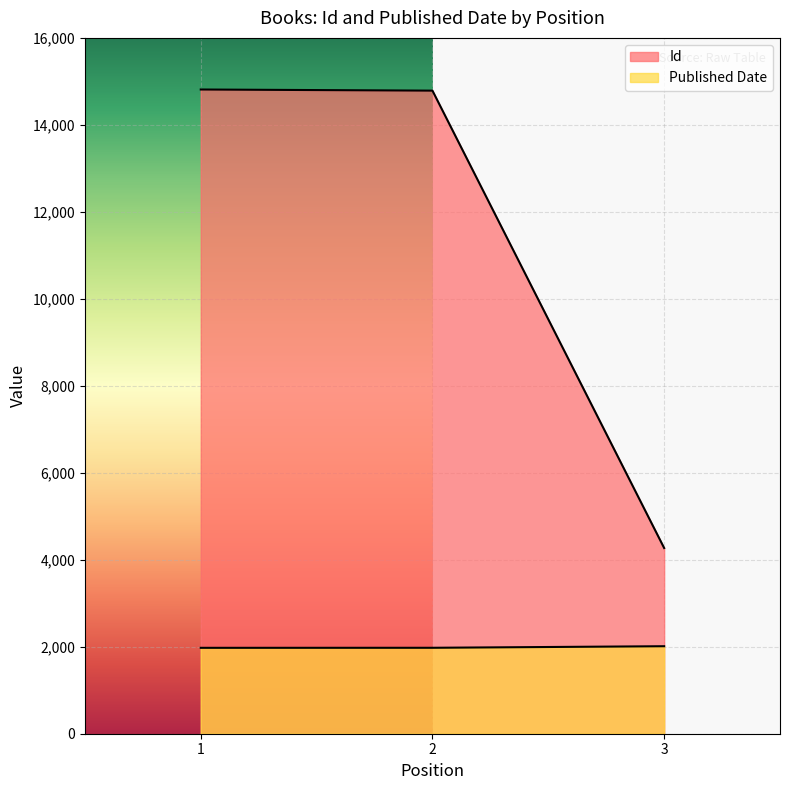

Between 1 and 2, which series saw the biggest shift?

Id